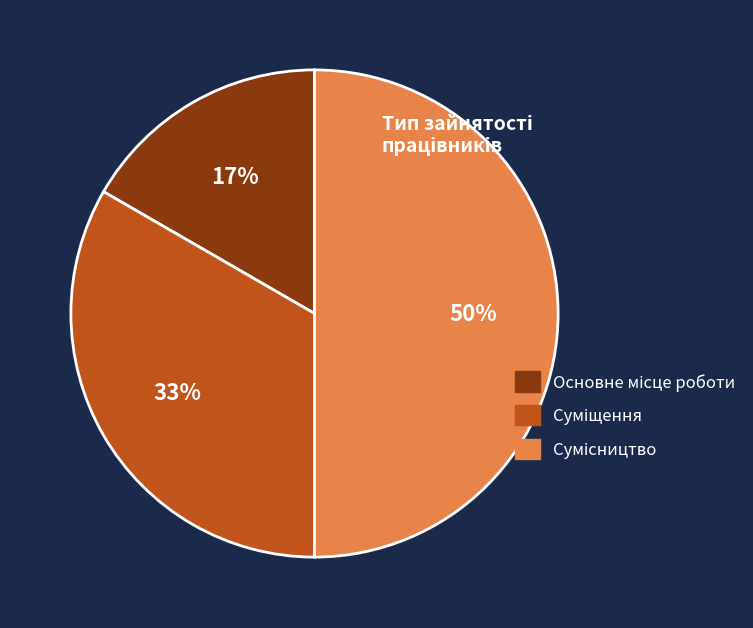

To the nearest percent, what is the difference between the largest and smallest slice percentages?

33%